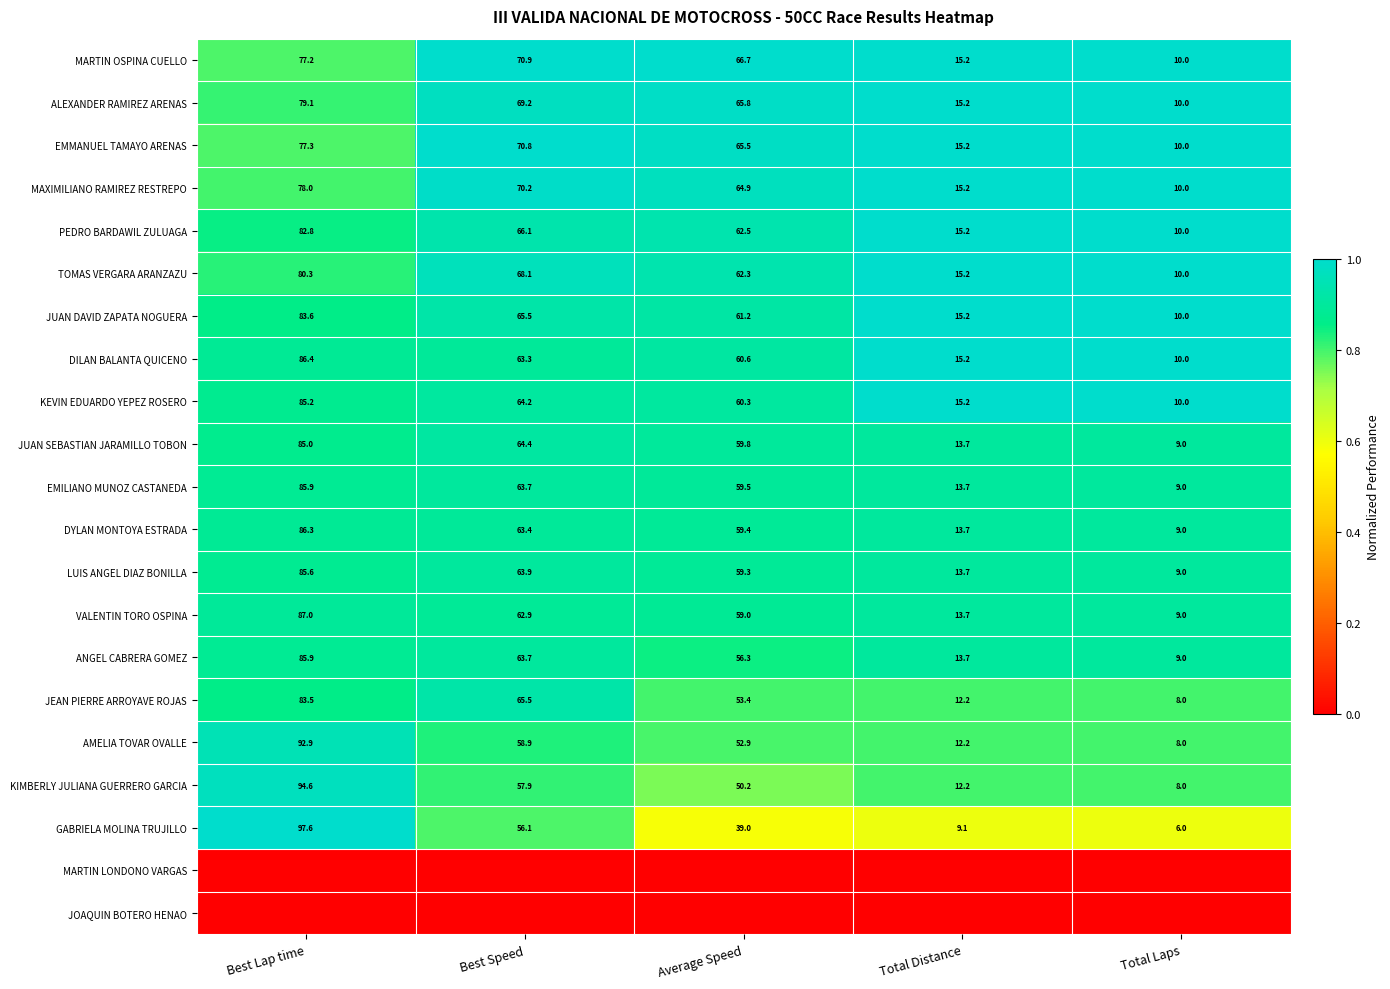

Rank the categories by ANGEL CABRERA GOMEZ value from lowest to highest.

Total Laps, Total Distance, Average Speed, Best Speed, Best Lap time